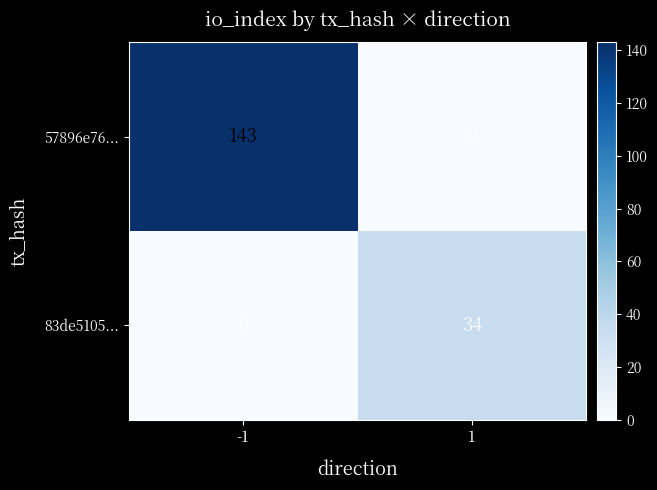

What is the approximate value of 57896e76... at -1, to the nearest 10?

140